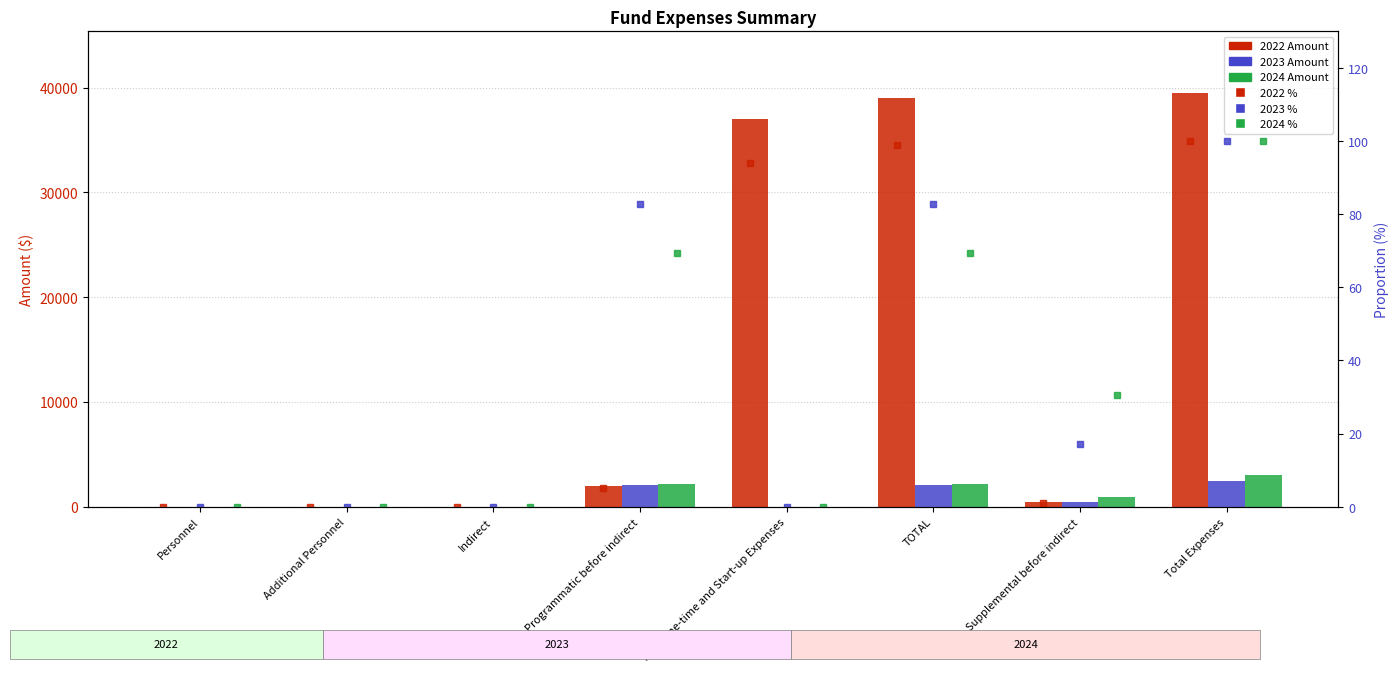

At which label does 2024 % first exceed 30?

Programmatic before indirect